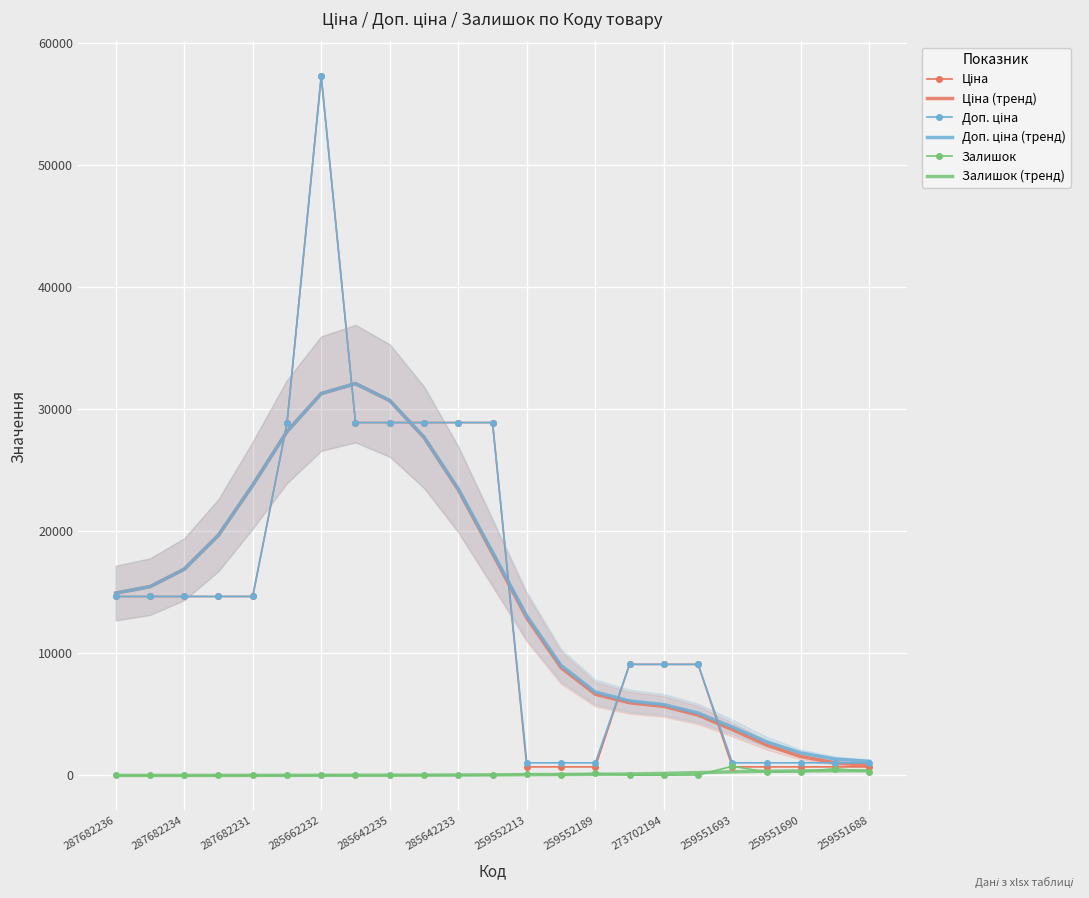

What is the difference between the maximum and minimum values in the Залишок series?

749.0